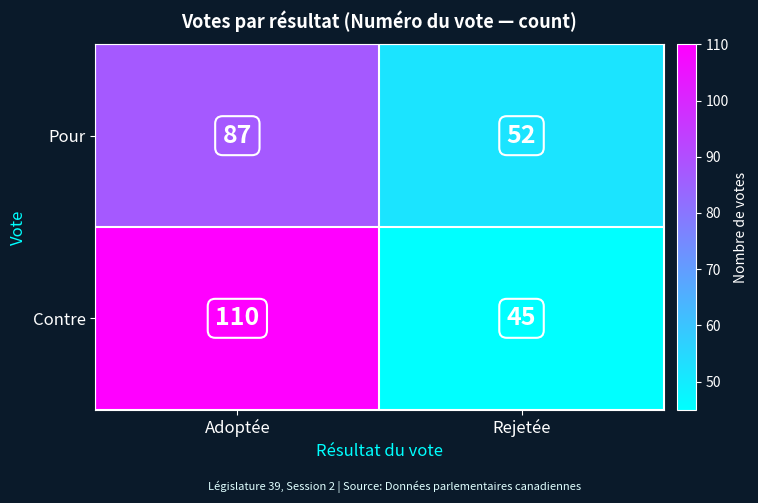

Read the Contre value at Adoptée.

110